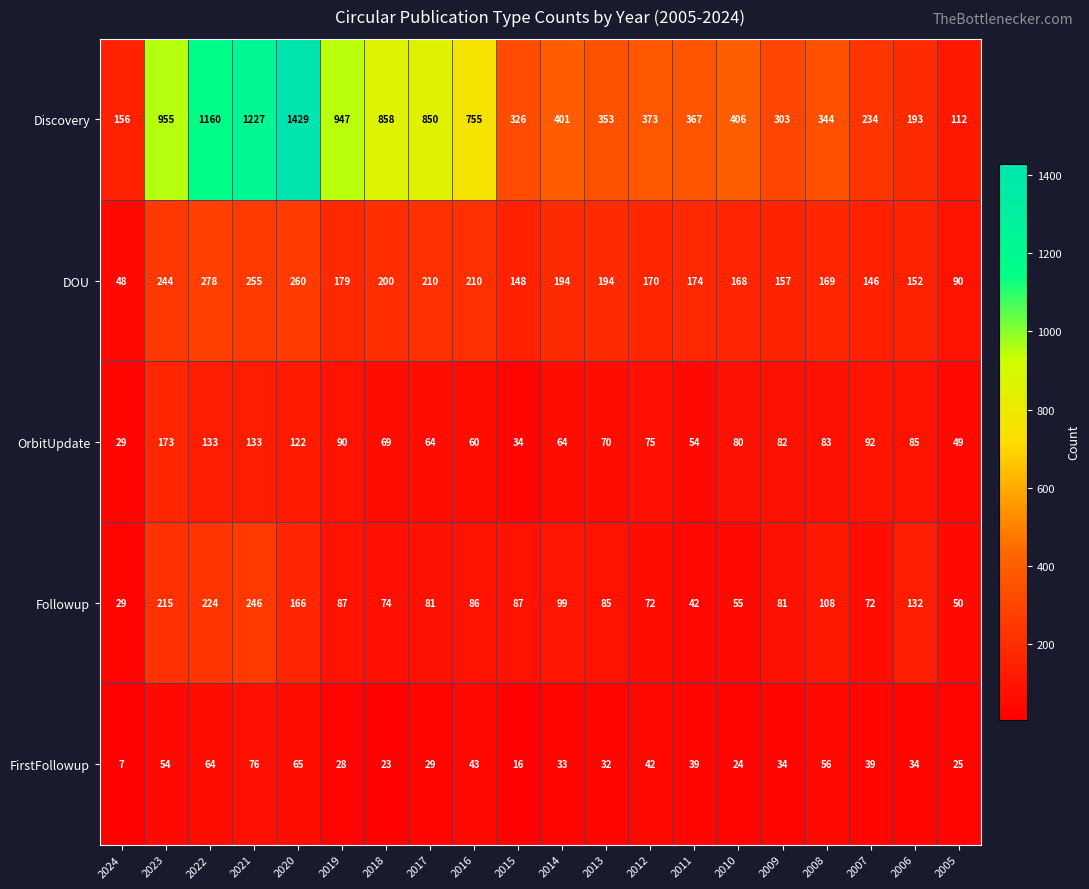

Which series has the largest range (max minus min)?

Discovery